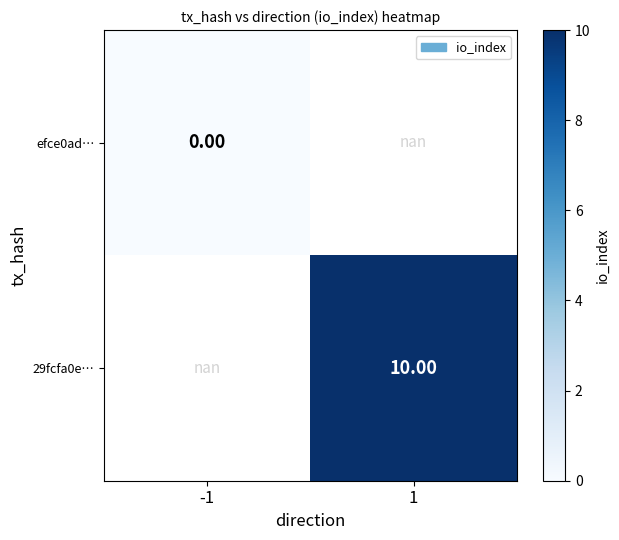

How many categories are shown in the chart?

2